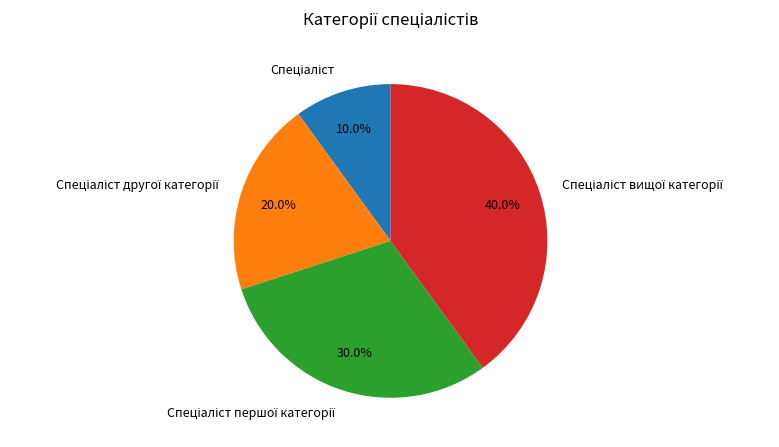

Is there any slice that represents more than half of the pie?

No